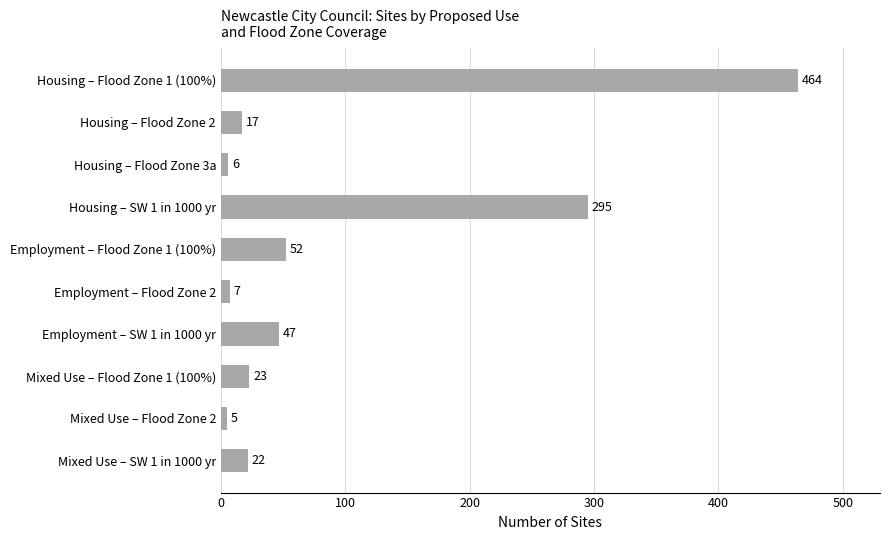

Rank the categories by value from lowest to highest.

Mixed Use – Flood Zone 2, Housing – Flood Zone 3a, Employment – Flood Zone 2, Housing – Flood Zone 2, Mixed Use – SW 1 in 1000 yr, Mixed Use – Flood Zone 1 (100%), Employment – SW 1 in 1000 yr, Employment – Flood Zone 1 (100%), Housing – SW 1 in 1000 yr, Housing – Flood Zone 1 (100%)